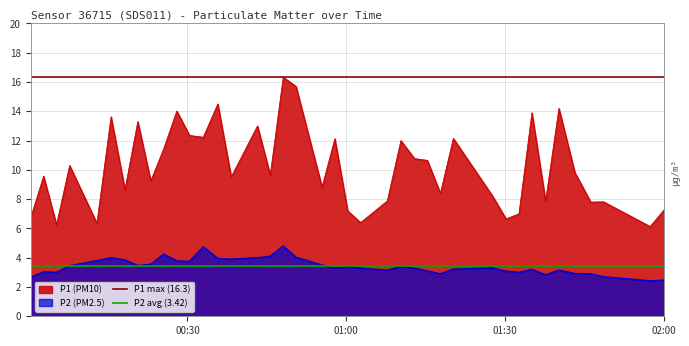

What is the lowest value of the P1 max (16.3) series?

16.3